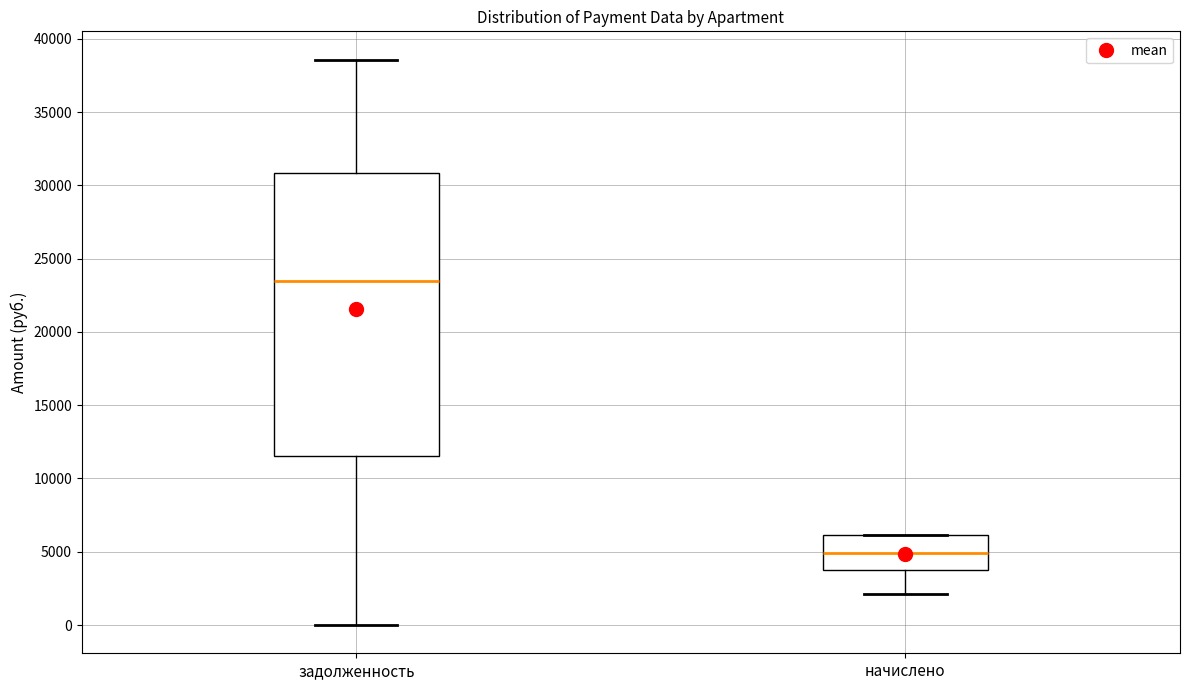

Comparing the boxes themselves (not the whiskers), which one is the tallest?

задолженность